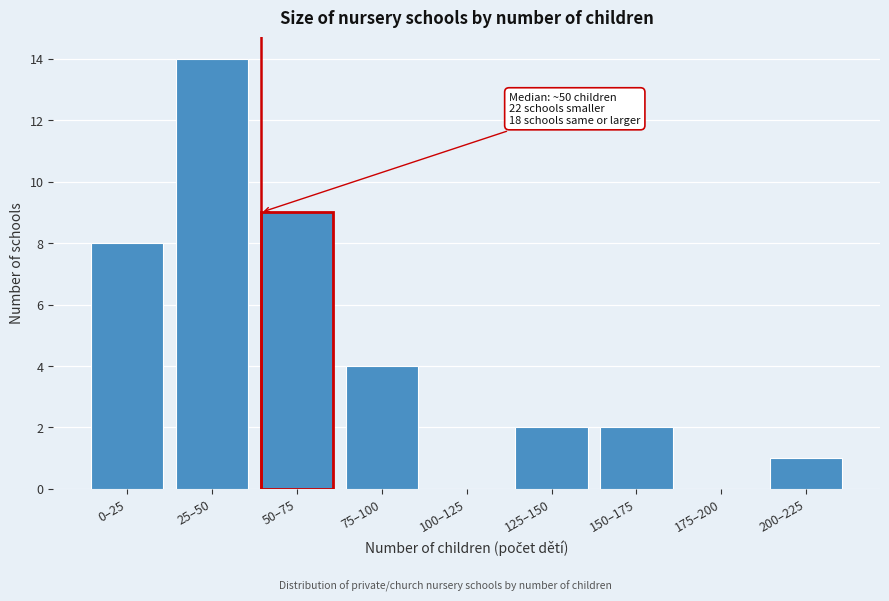

Reading left to right, what are all the values shown in this chart?

0–25=8	25–50=14	50–75=9	75–100=4	100–125=0	125–150=2	150–175=2	175–200=0	200–225=1